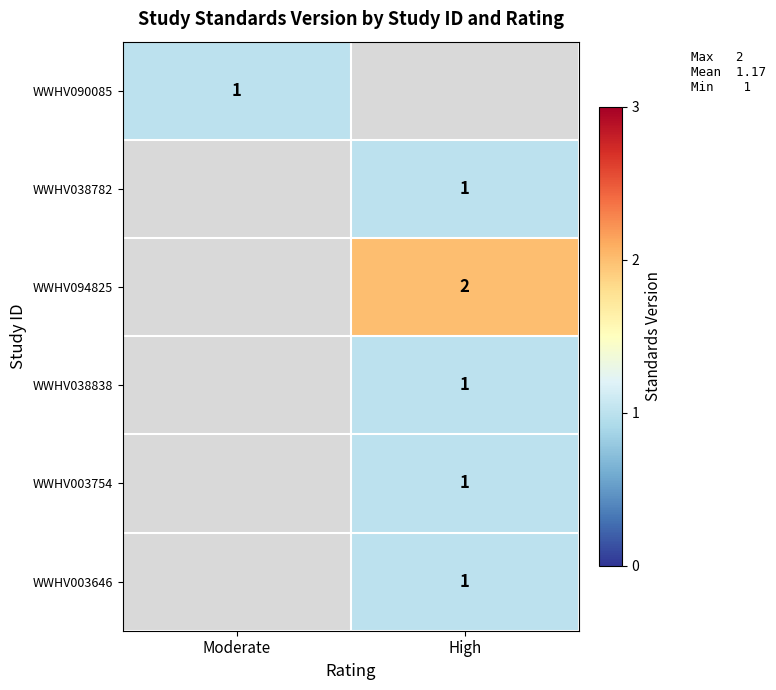

The WWHV003646 series shows 1.5 at High. True or false?

False